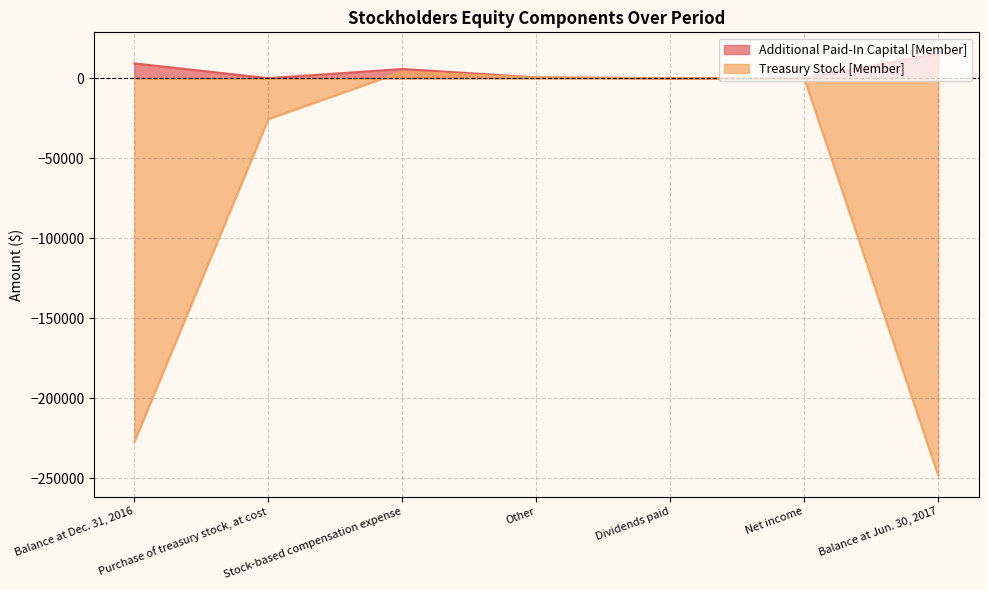

What is the average value of the Additional Paid-In Capital [Member] series?

4418